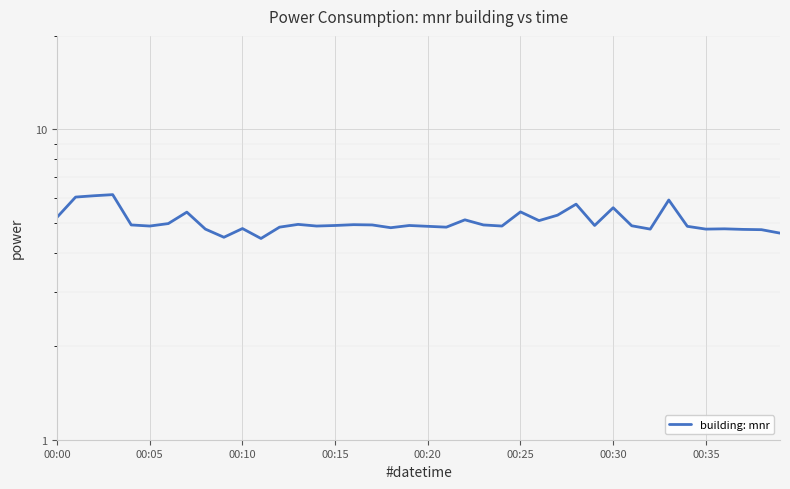

What is the value of the 9th point from the left?

4.8